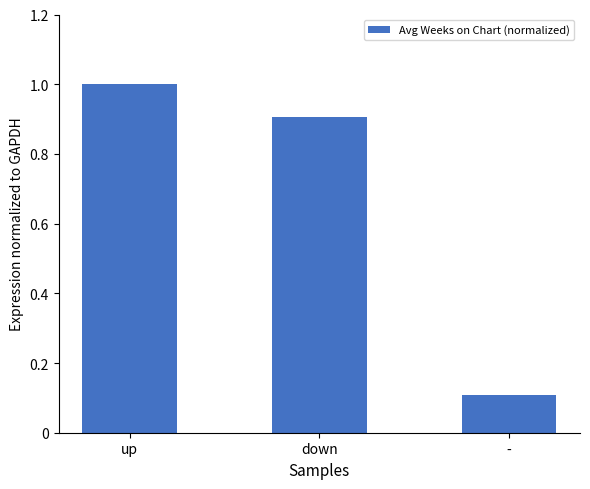

What position from the right is -?

1